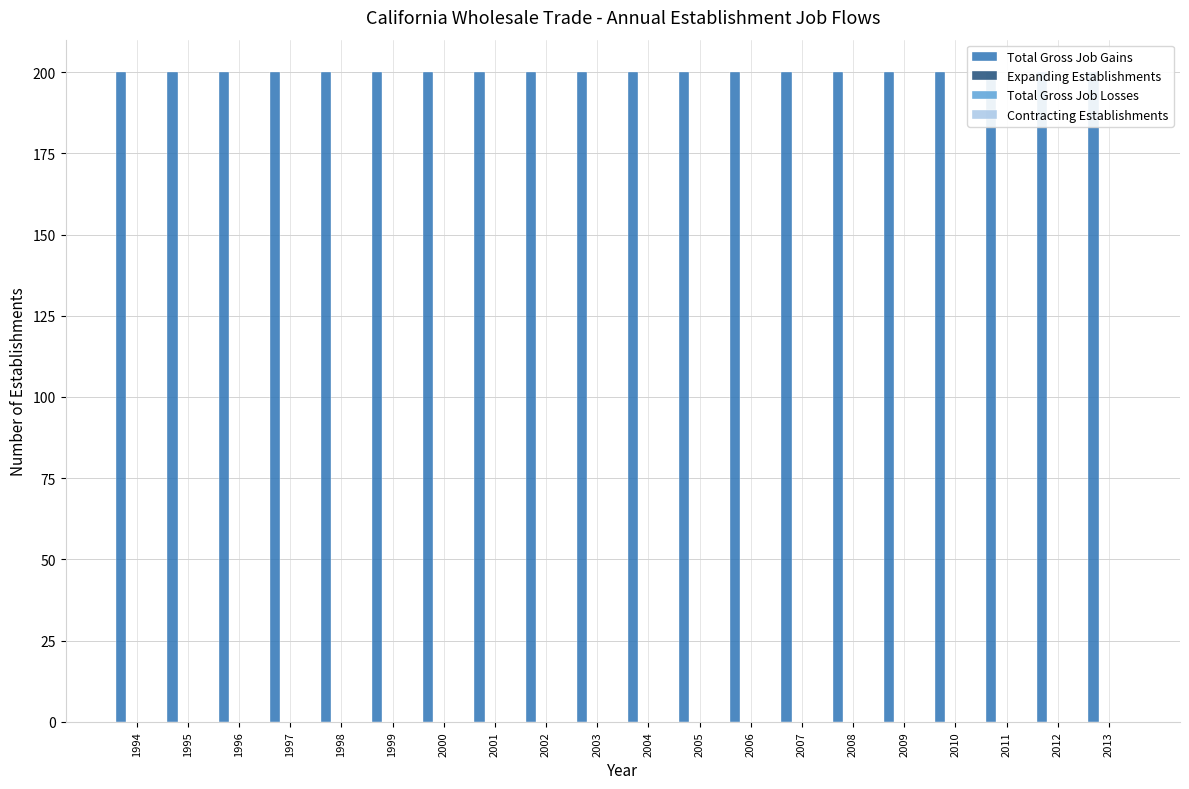

Which series changed the most between 1999 and 2009?

Total Gross Job Gains